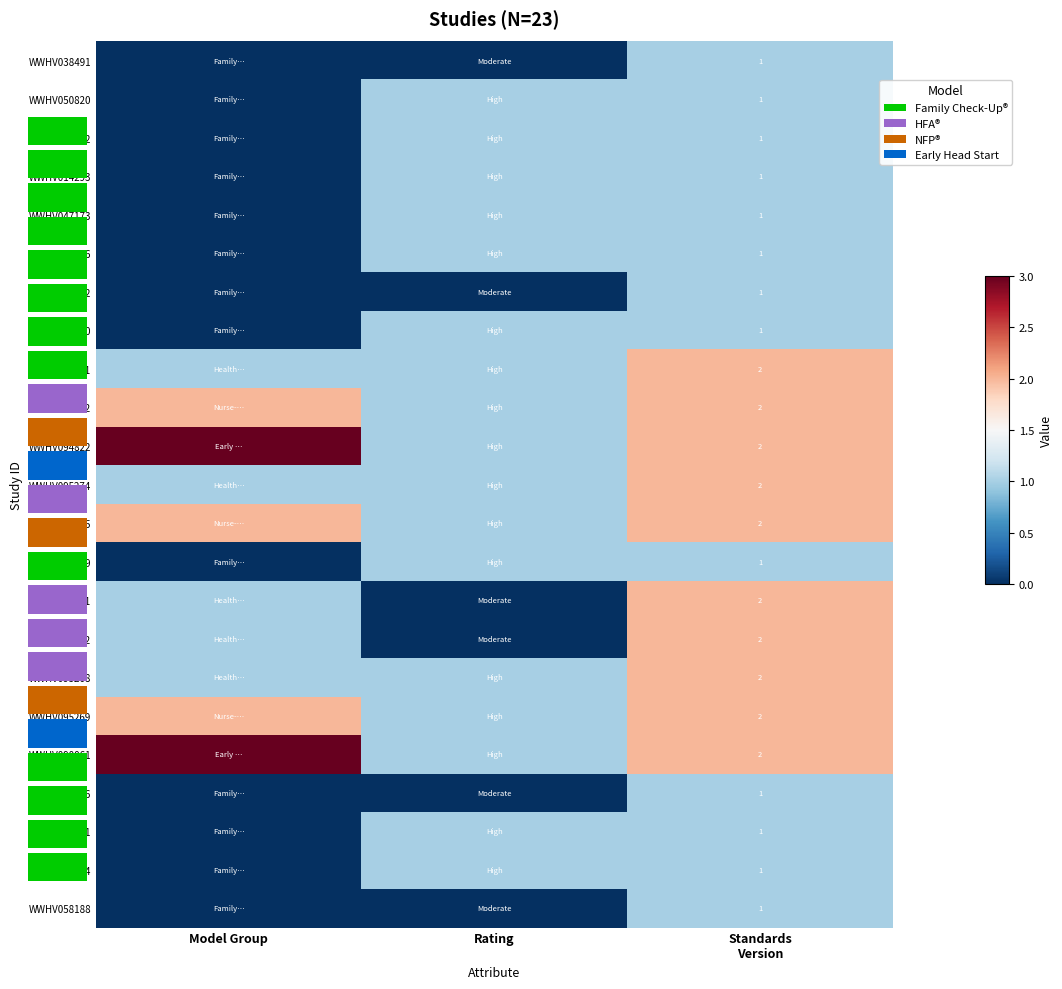

Rank the series at Model Group from highest to lowest value.

WWHV094822, WWHV090061, WWHV095272, WWHV094825, WWHV095269, WWHV095271, WWHV095274, WWHV095221, WWHV095222, WWHV095268, WWHV038491, WWHV050820, WWHV058622, WWHV014293, WWHV047173, WWHV014296, WWHV014292, WWHV058190, WWHV014289, WWHV058226, WWHV014291, WWHV058224, WWHV058188